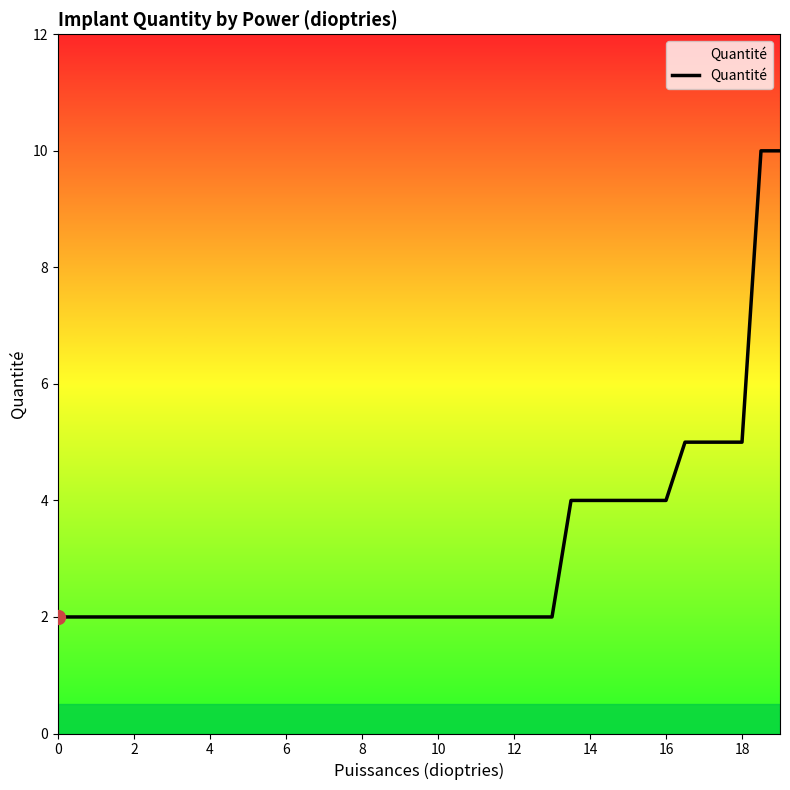

What is the greatest value displayed?

10